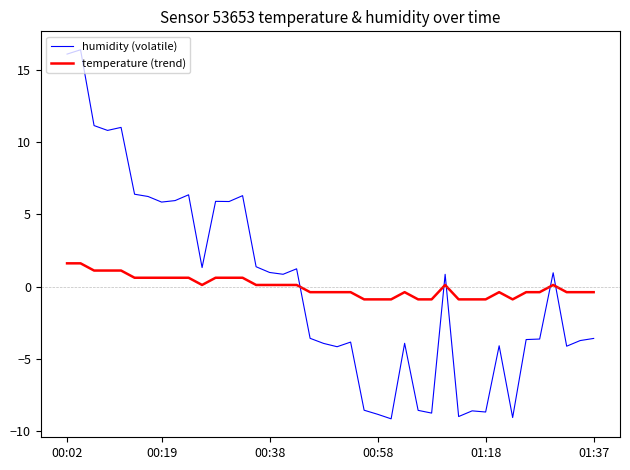

Which series has the largest range (max minus min)?

humidity (volatile)